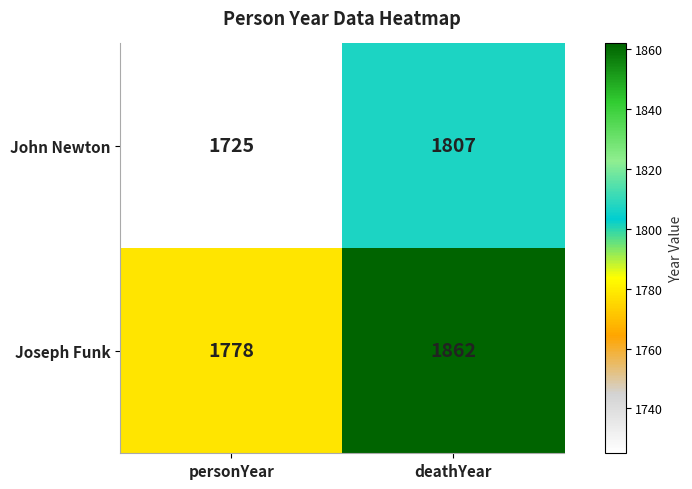

At which category is the sum across all series the highest?

deathYear